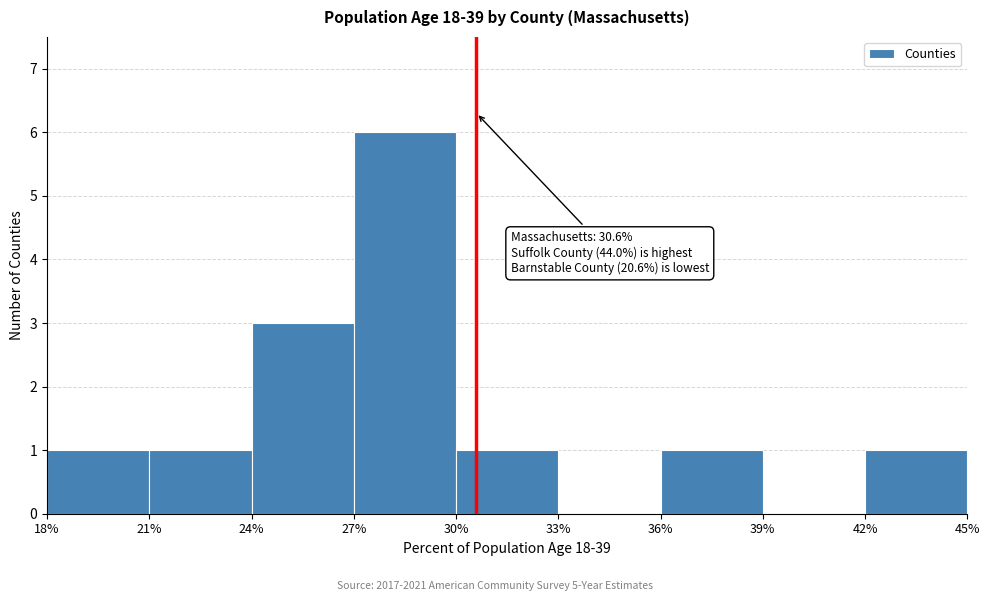

Which range on the x-axis has the tallest bar?

27% to 30%